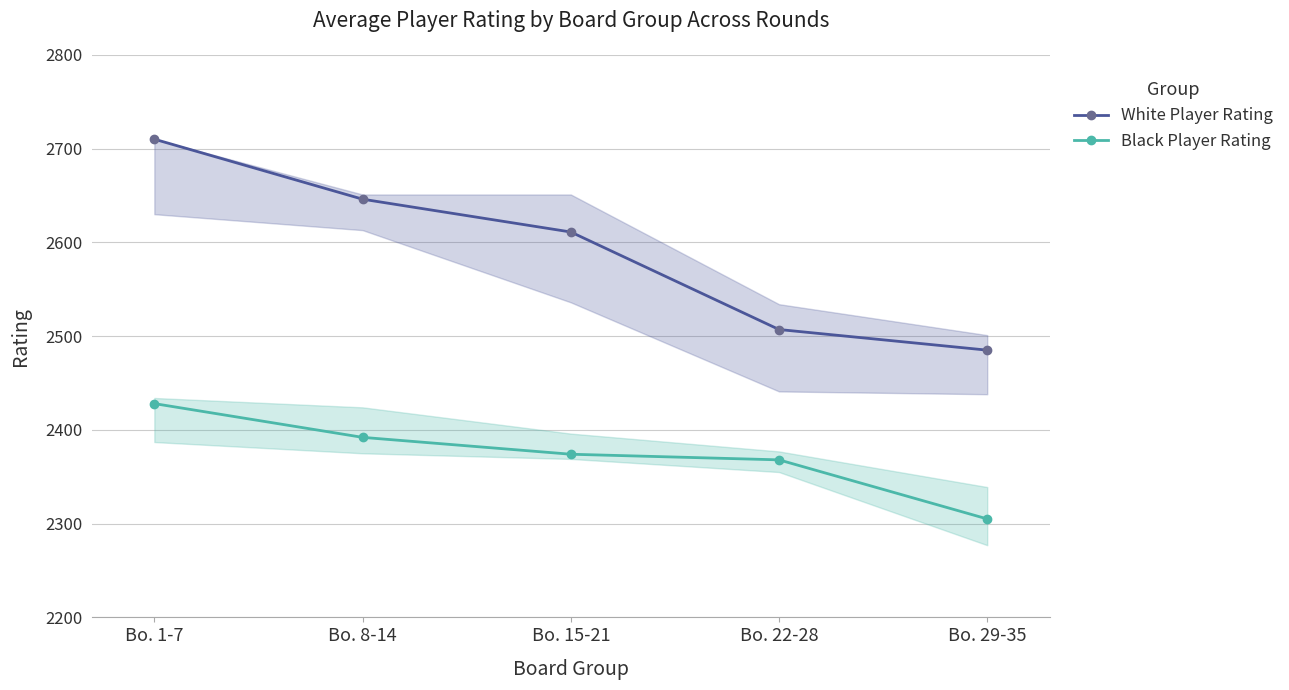

Reading left to right, what are all the values shown in this chart?

White Player Rating: 2710	2646	2611	2507	2485
Black Player Rating: 2428	2392	2374	2368	2305